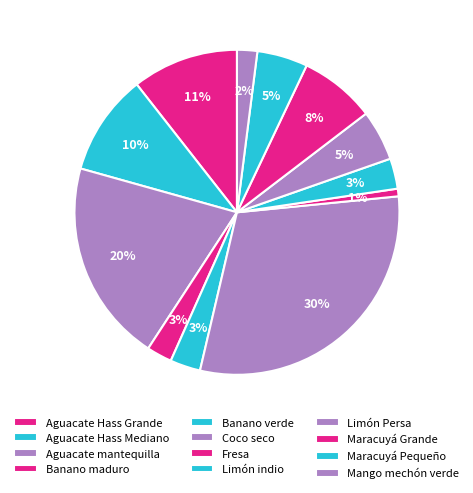

To the nearest percent, what is the average slice percentage?

8%